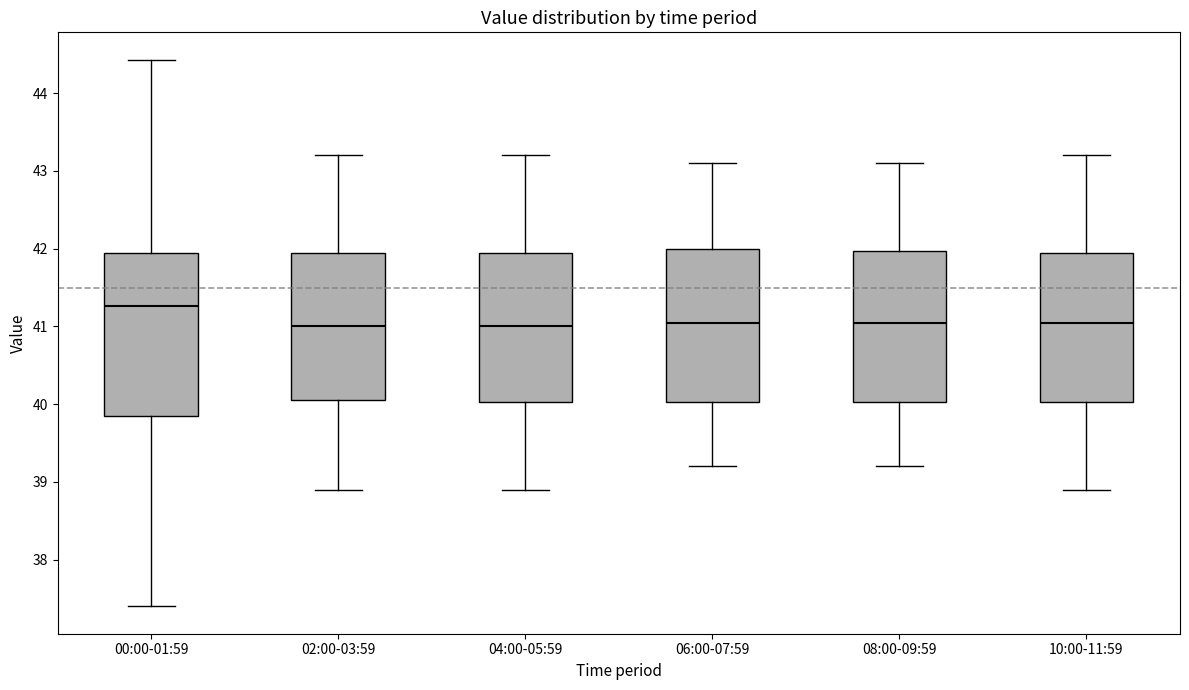

Which box is the tallest, from its lower edge to its upper edge?

00:00-01:59